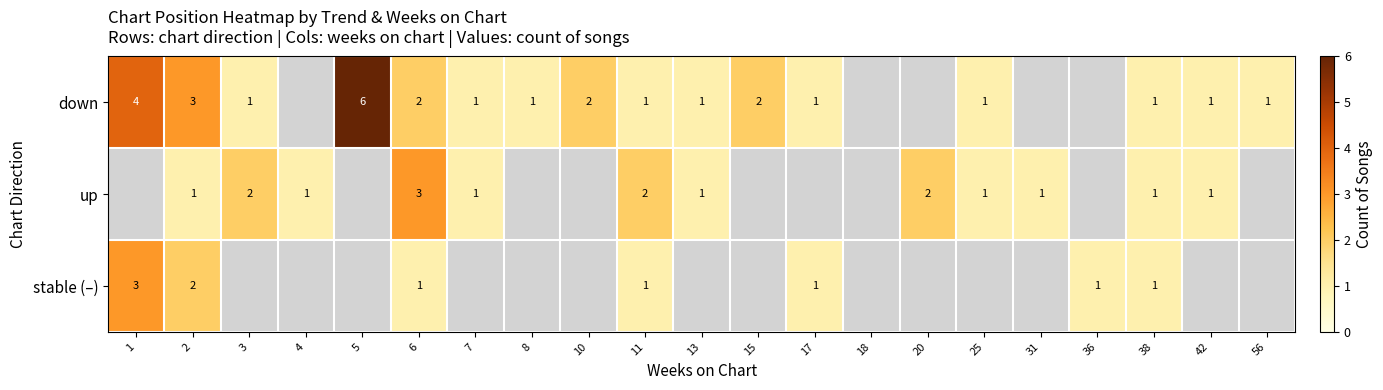

Is it true that down equals 3 at 15?

False